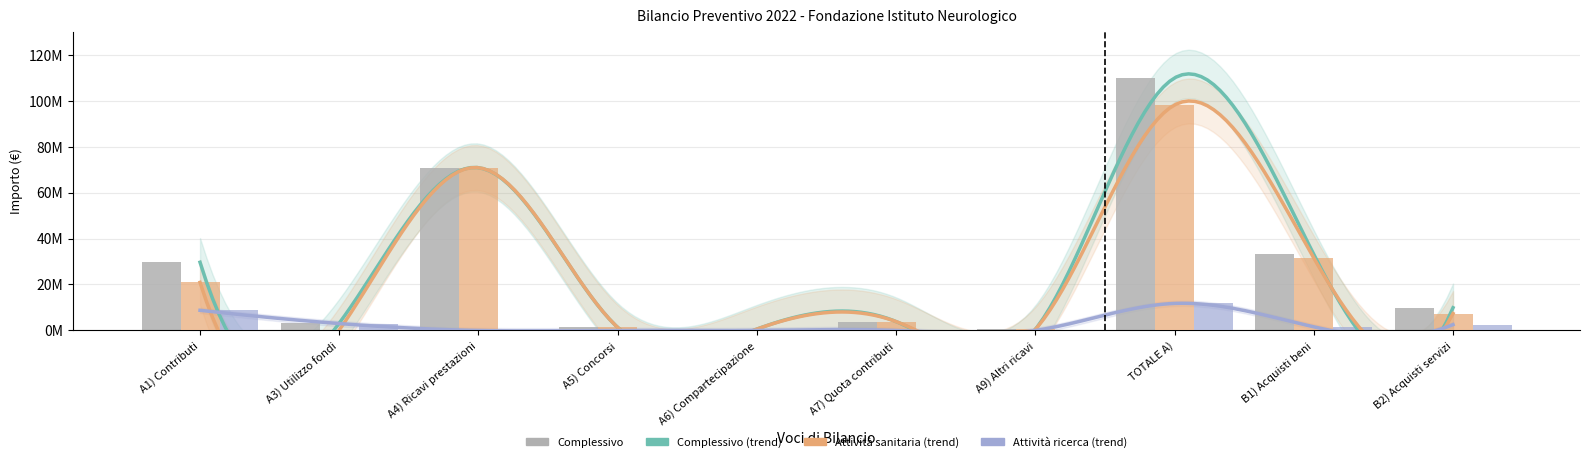

Where is Bilancio Preventivo 2022 complessivo nearest to the value 55170585?

A4) Ricavi prestazioni